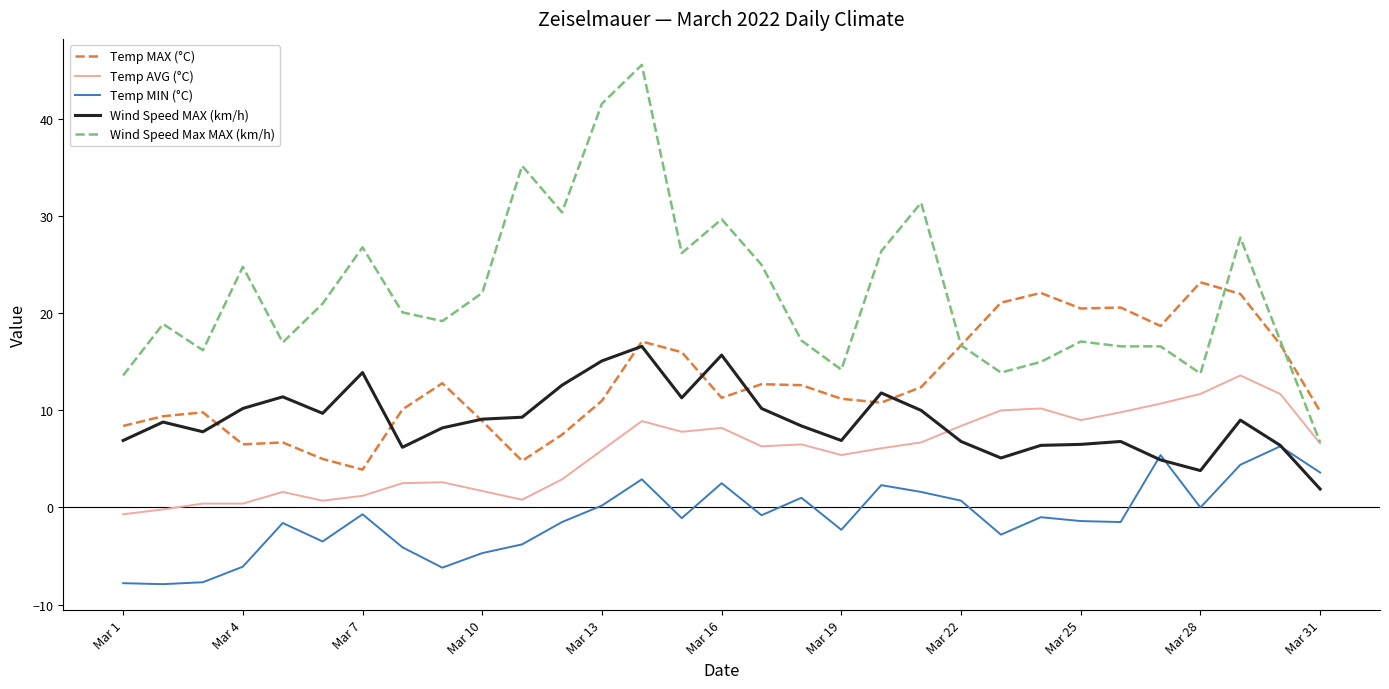

Which series has the largest total across all categories?

Wind Speed Max MAX (km/h)